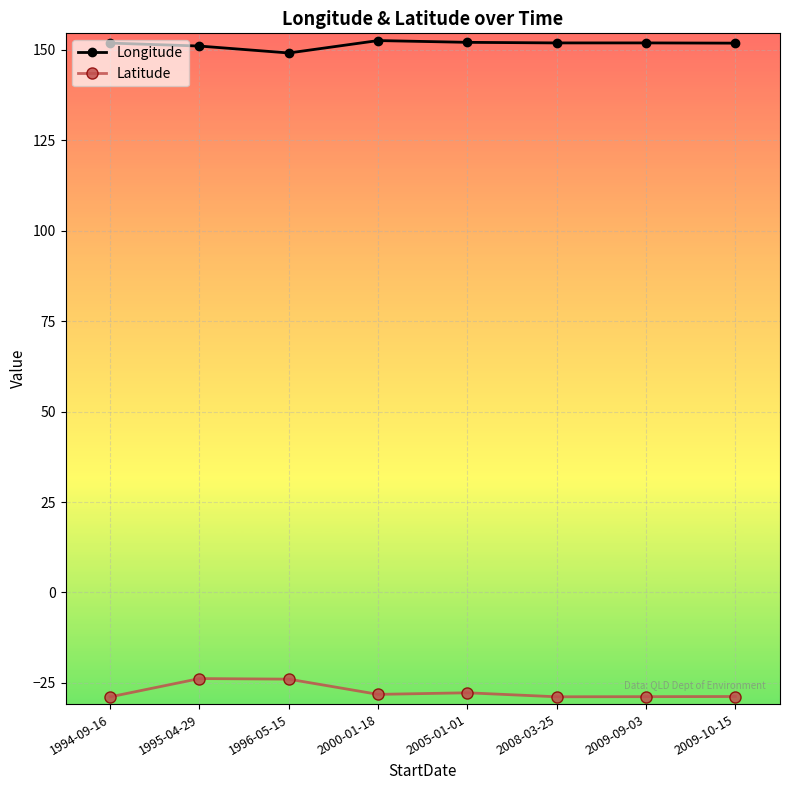

True or false: Longitude and Latitude intersect in this chart.

False